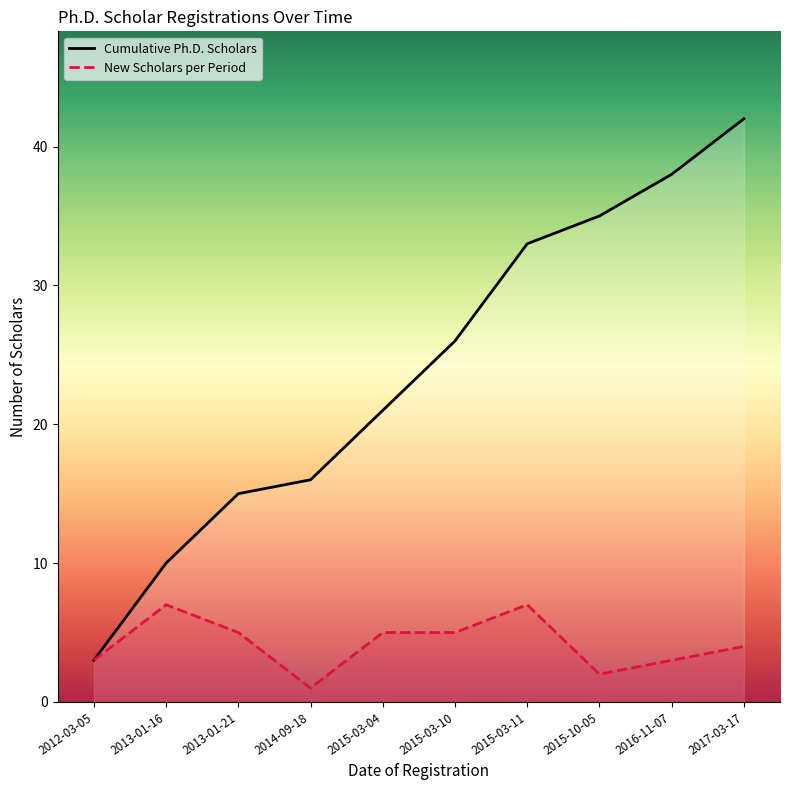

How many data points in Cumulative Ph.D. Scholars are above 26?

4